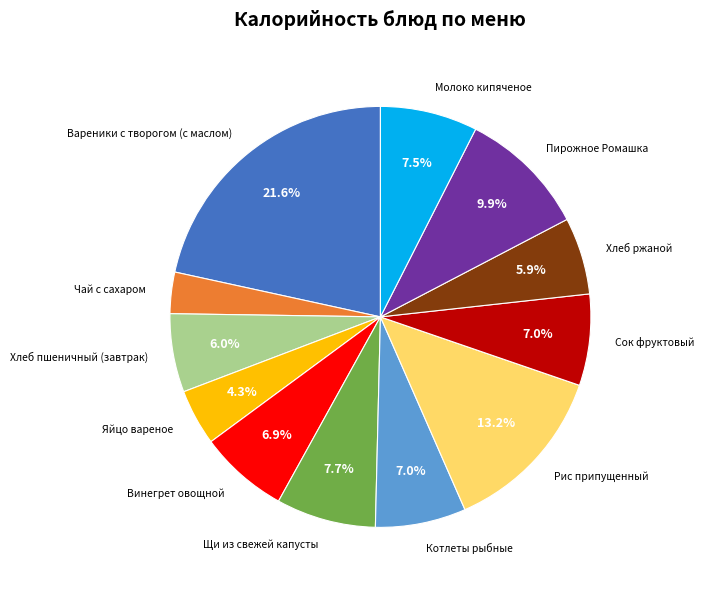

Is there any slice that represents more than half of the pie?

No